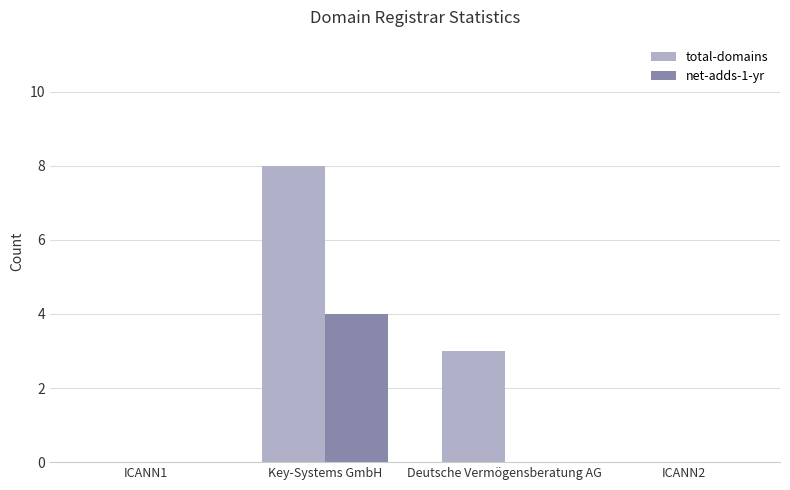

Count the number of data series in this chart.

2